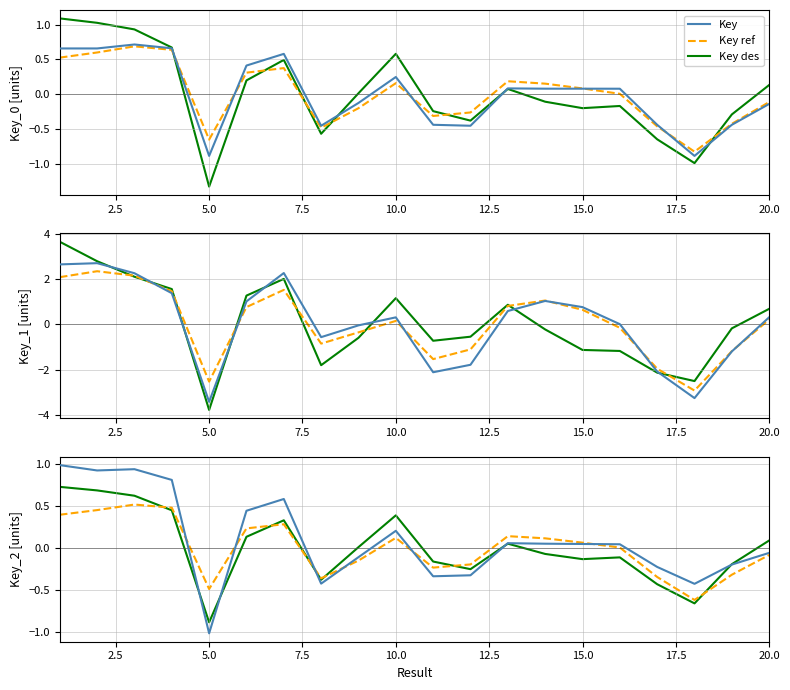

What position from the right is 15?

5